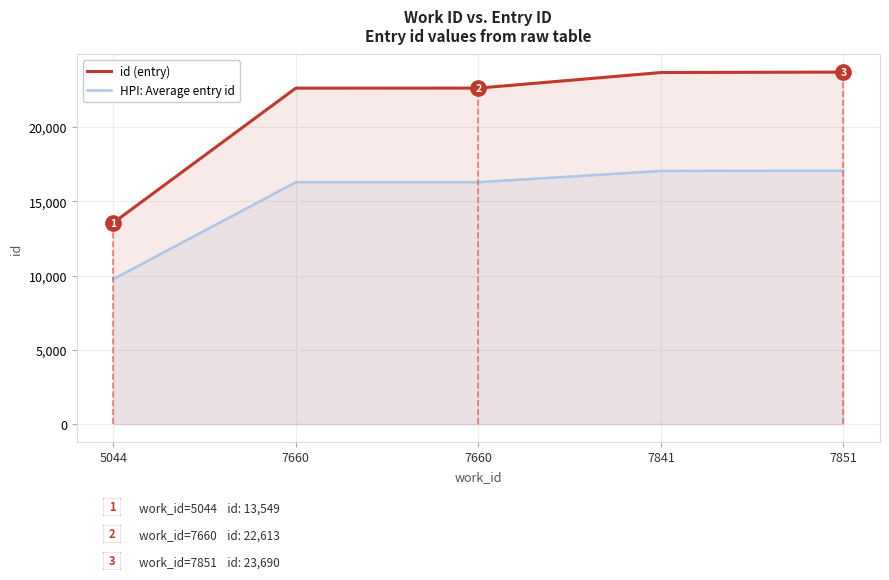

What is the greatest value displayed?

23690.0